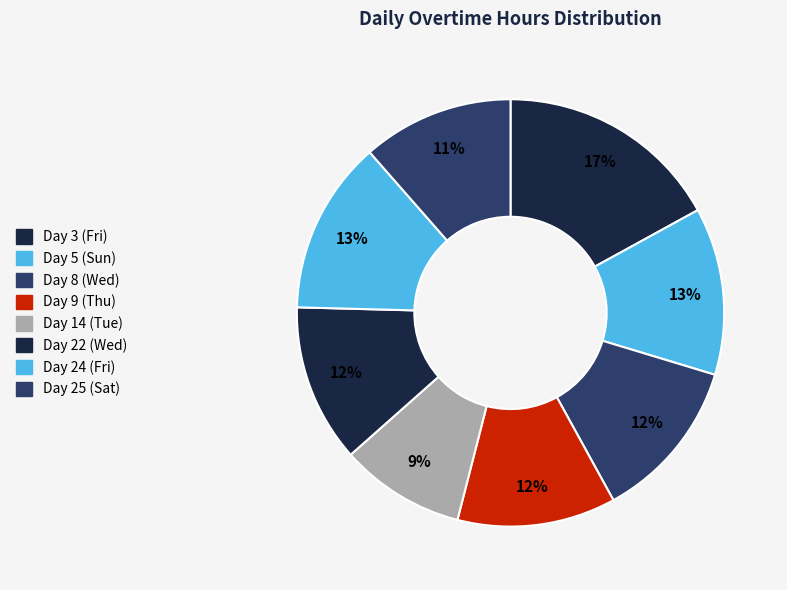

To the nearest percent, what is the difference between the Day 9 (Thu) and Day 5 (Sun) slice percentages?

1%